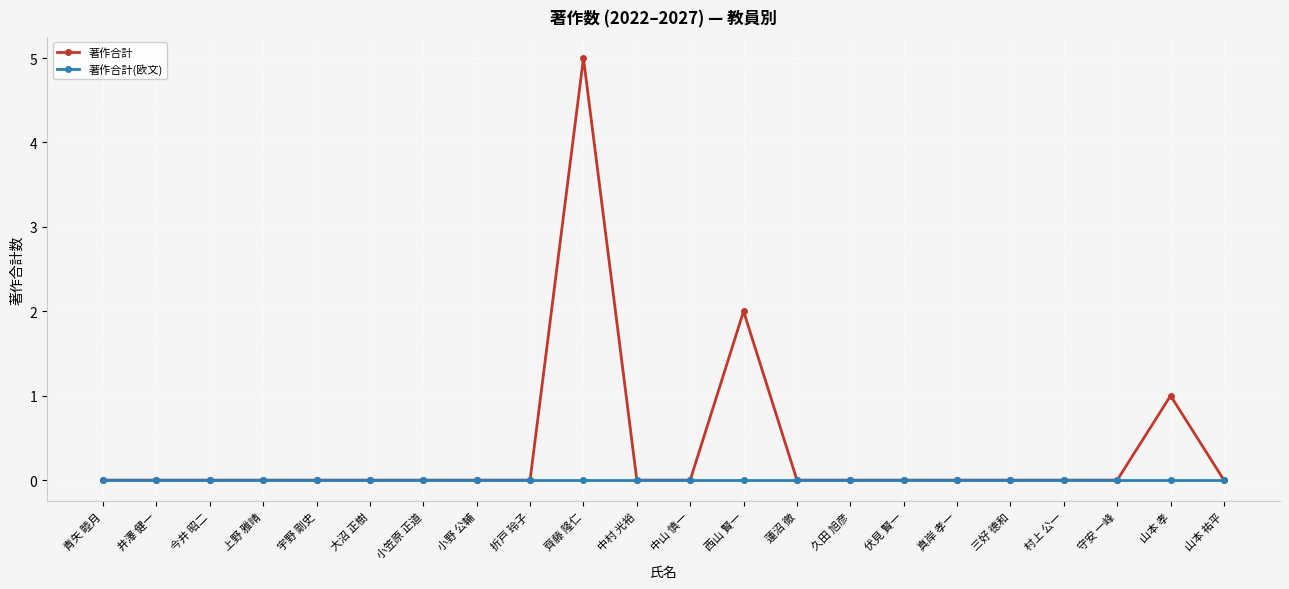

Reading right to left, what are all the values shown in this chart?

著作合計: 山本 祐平=0	山本 孝=1	守安 一峰=0	村上 公一=0	三好 德和=0	真岸 孝一=0	伏見 賢一=0	久田 旭彦=0	蓮沼 徹=0	西山 賢一=2	中山 慎一=0	中村 光裕=0	齊藤 隆仁=5	折戸 玲子=0	小野 公輔=0	小笠原 正道=0	大沼 正樹=0	宇野 剛史=0	上野 雅晴=0	今井 昭二=0	井澤 健一=0	青矢 睦月=0
著作合計(欧文): 山本 祐平=0	山本 孝=0	守安 一峰=0	村上 公一=0	三好 德和=0	真岸 孝一=0	伏見 賢一=0	久田 旭彦=0	蓮沼 徹=0	西山 賢一=0	中山 慎一=0	中村 光裕=0	齊藤 隆仁=0	折戸 玲子=0	小野 公輔=0	小笠原 正道=0	大沼 正樹=0	宇野 剛史=0	上野 雅晴=0	今井 昭二=0	井澤 健一=0	青矢 睦月=0